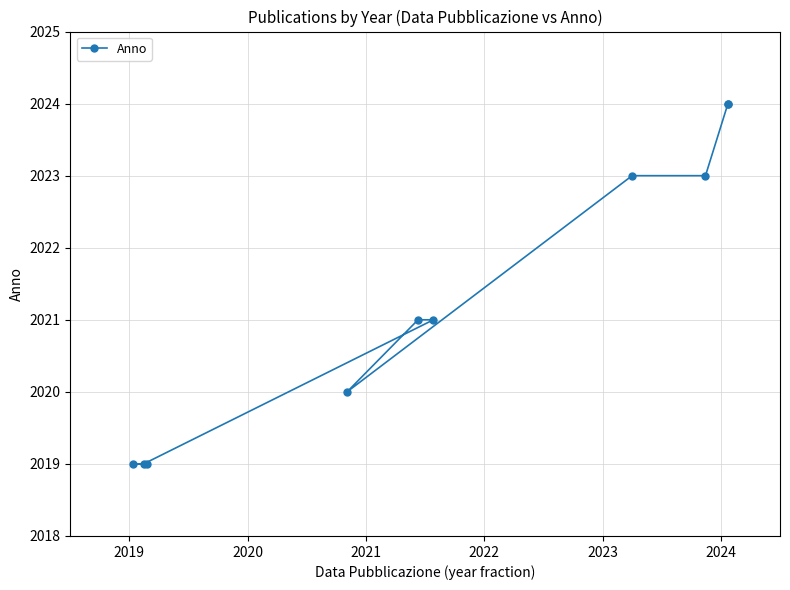

How many values are between 2019 and 2023?

8